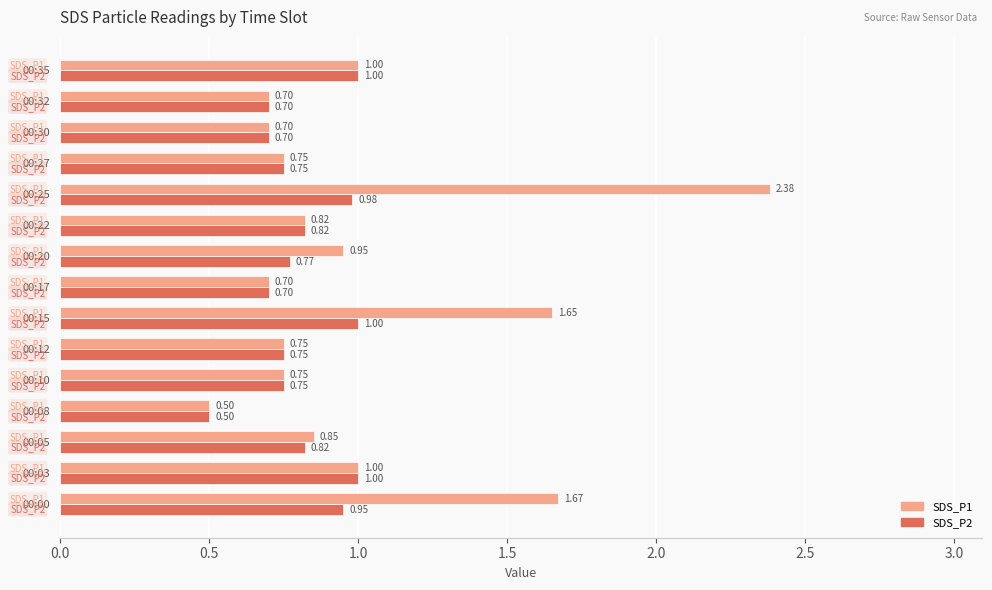

What are all the series names shown in the legend?

SDS_P1, SDS_P2